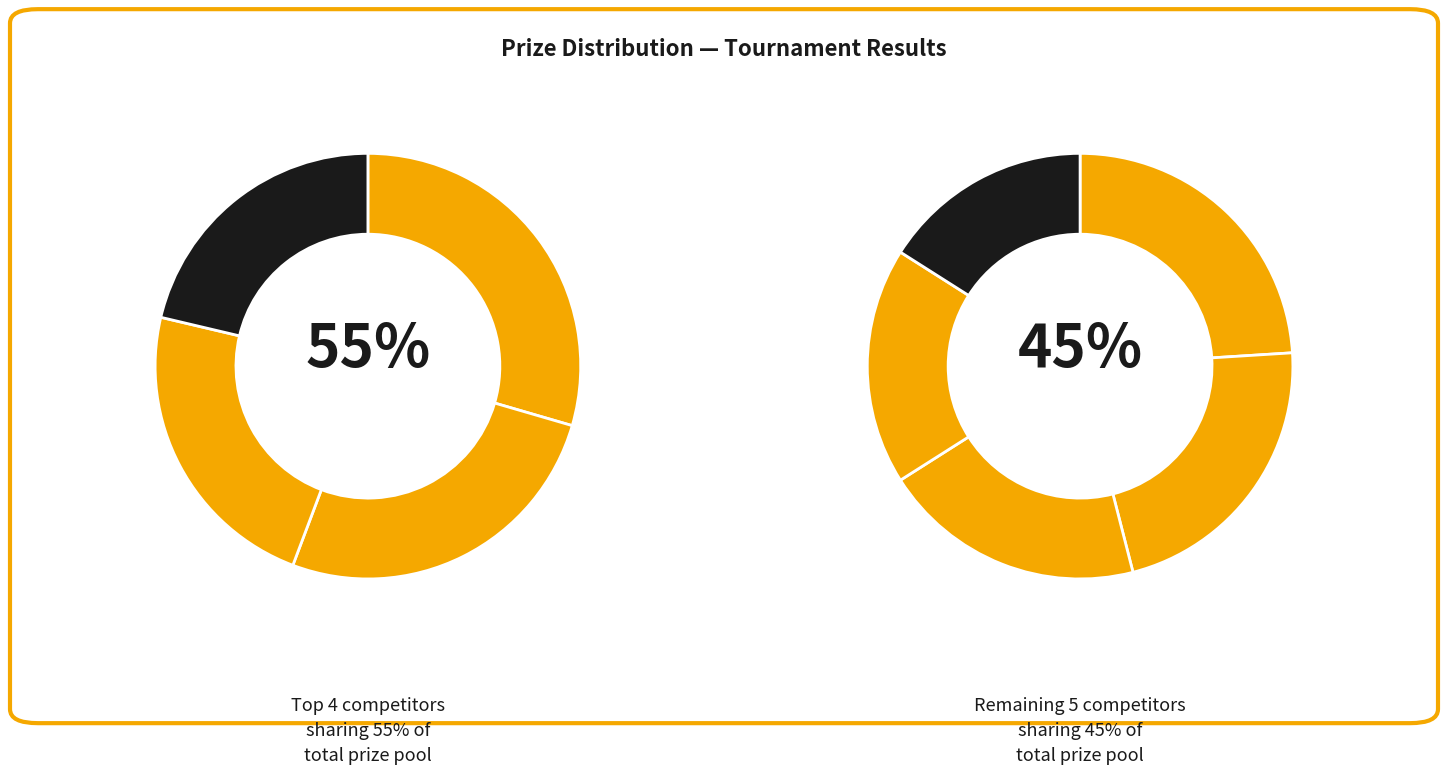

How much of the chart is everything except Martinelli Paolo?

87.4%